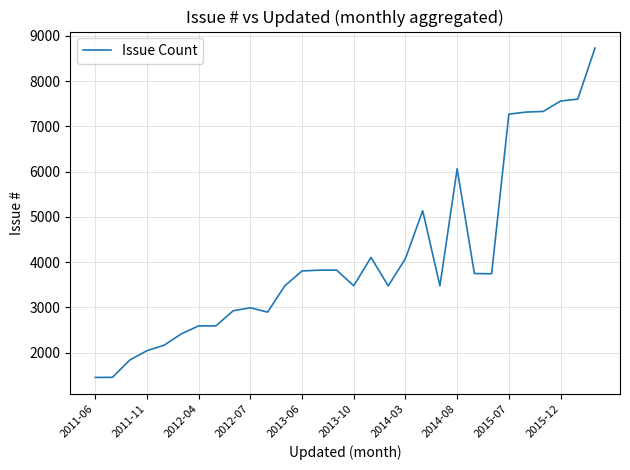

What is the minimum value shown in the chart?

1452.7